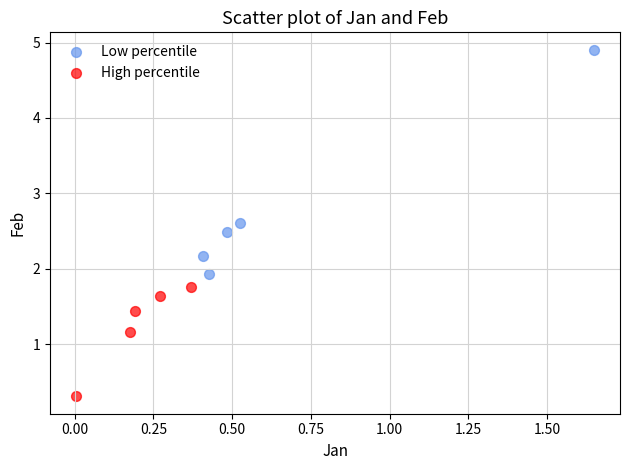

Which series reaches the minimum Y coordinate?

High percentile